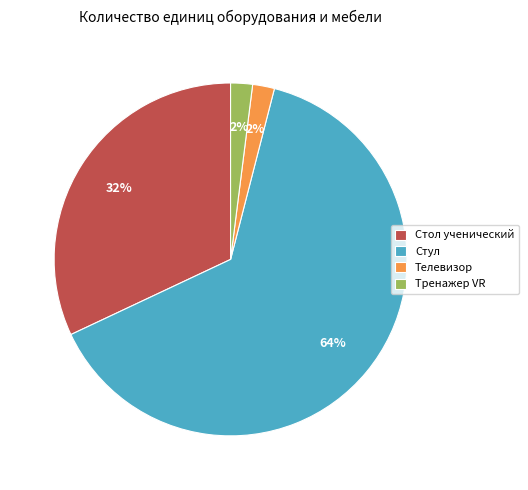

Does any single category account for the majority?

Yes